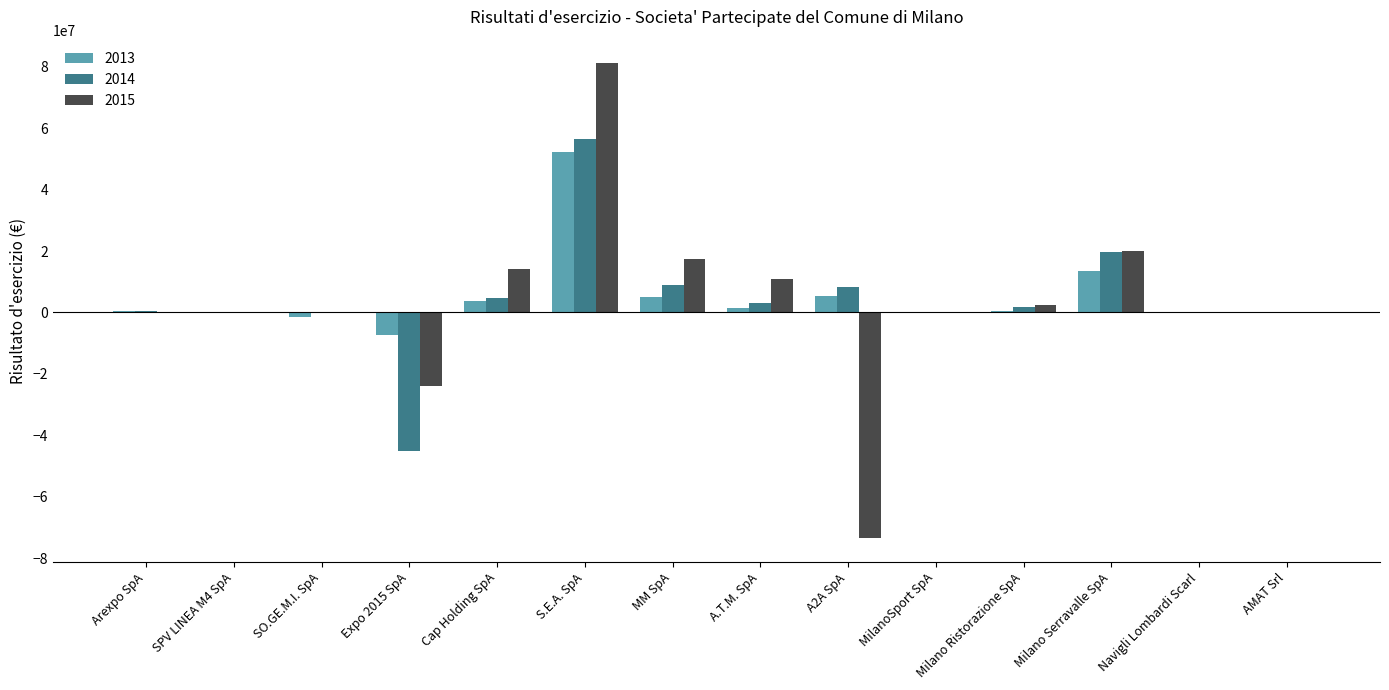

True or false: 2015 has a value of 81096598 at S.E.A. SpA.

True